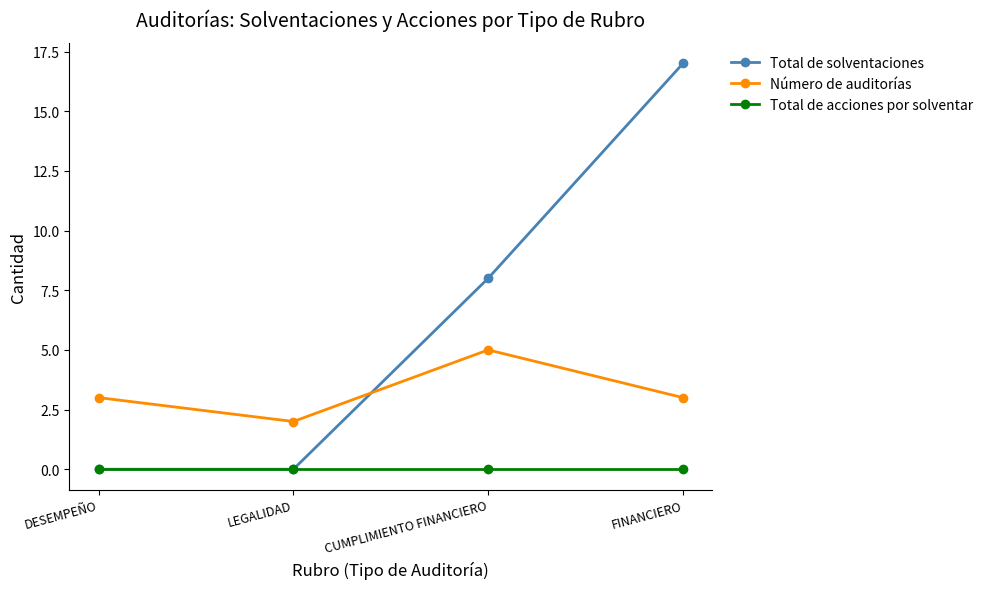

Reading left to right, list all the values displayed in this chart.

Total de solventaciones: DESEMPEÑO=0	LEGALIDAD=0	CUMPLIMIENTO FINANCIERO=8	FINANCIERO=17
Número de auditorías: DESEMPEÑO=3	LEGALIDAD=2	CUMPLIMIENTO FINANCIERO=5	FINANCIERO=3
Total de acciones por solventar: DESEMPEÑO=0	LEGALIDAD=0	CUMPLIMIENTO FINANCIERO=0	FINANCIERO=0